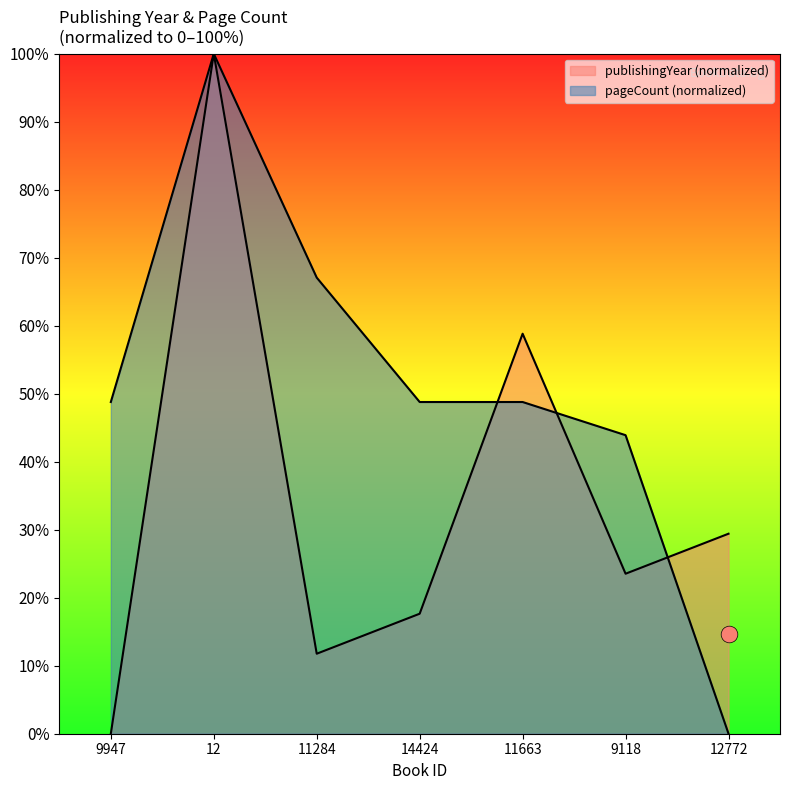

The value of pageCount at 9118 is 12.8. True or false?

False